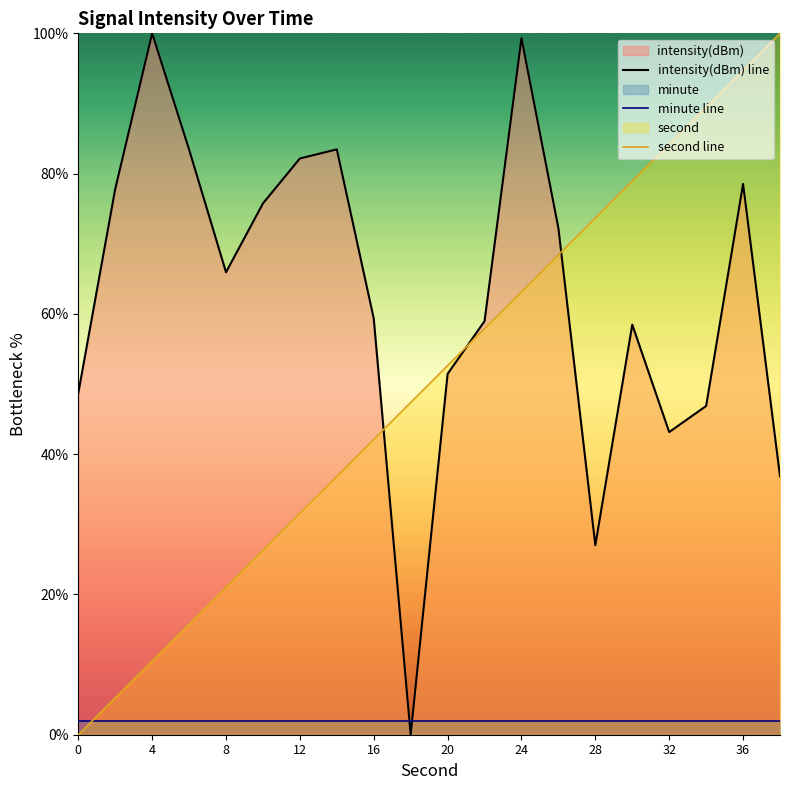

What is the greatest value displayed?

100.0